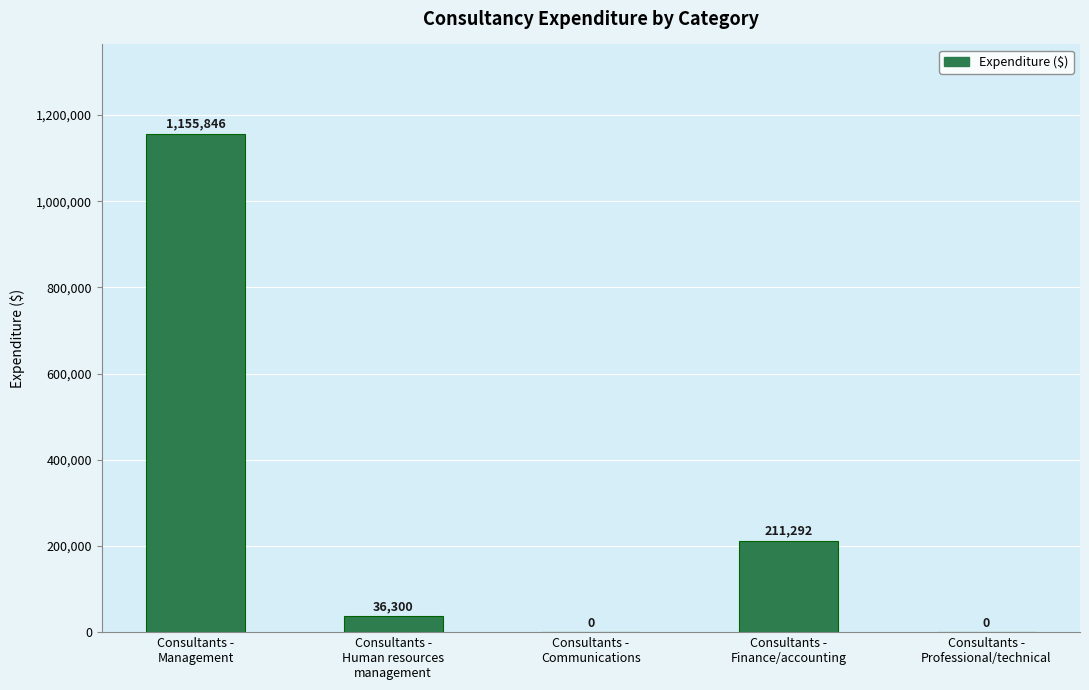

What is the maximum value shown in the chart?

1155845.9